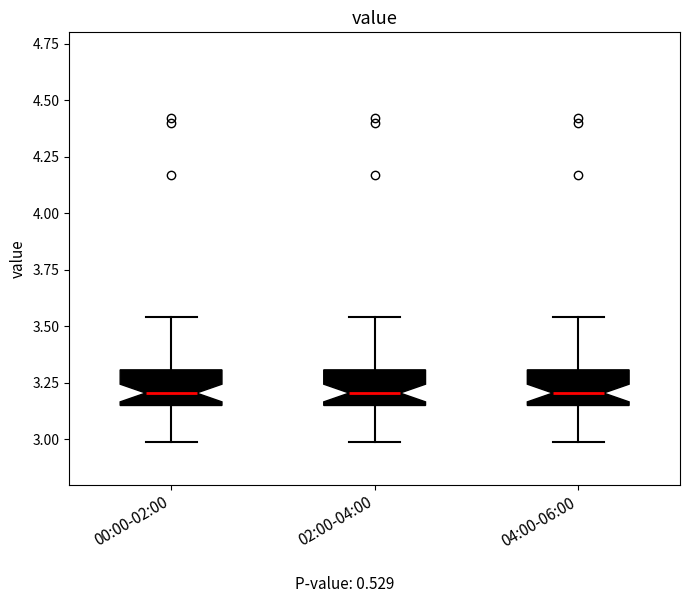

Reading left to right, read every box against the y-axis: the position of its median line, the range the box covers, and the ends of its whiskers. The values are not printed on the chart, so give them approximately, as read against the axis.

00:00-02:00: median 3.20, box 3.15 to 3.30, whiskers 3.00 to 3.55
02:00-04:00: median 3.20, box 3.15 to 3.30, whiskers 3.00 to 3.55
04:00-06:00: median 3.20, box 3.15 to 3.30, whiskers 3.00 to 3.55